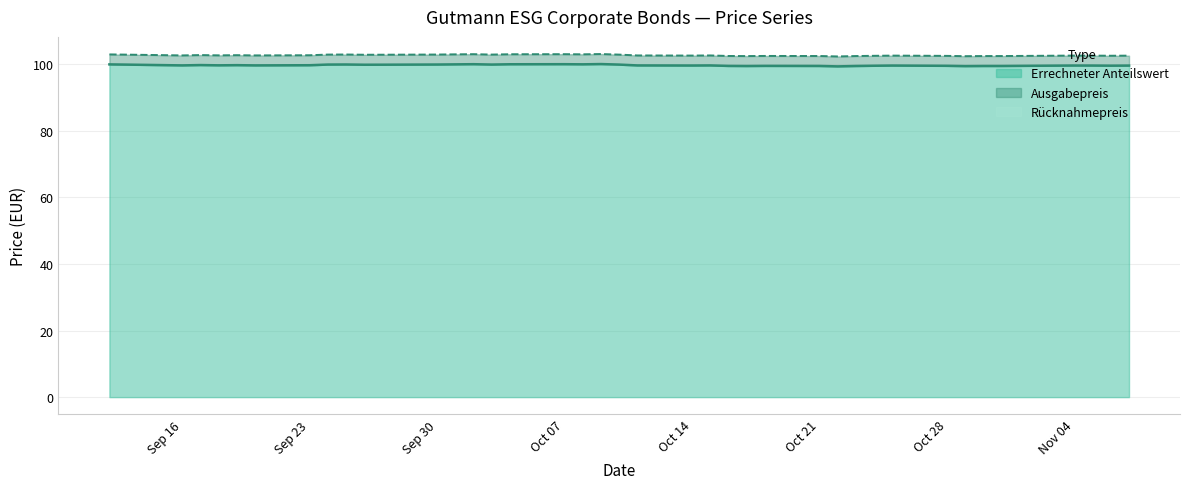

The value of Errechneter Anteilswert at Sep 16 is 99.7. True or false?

True